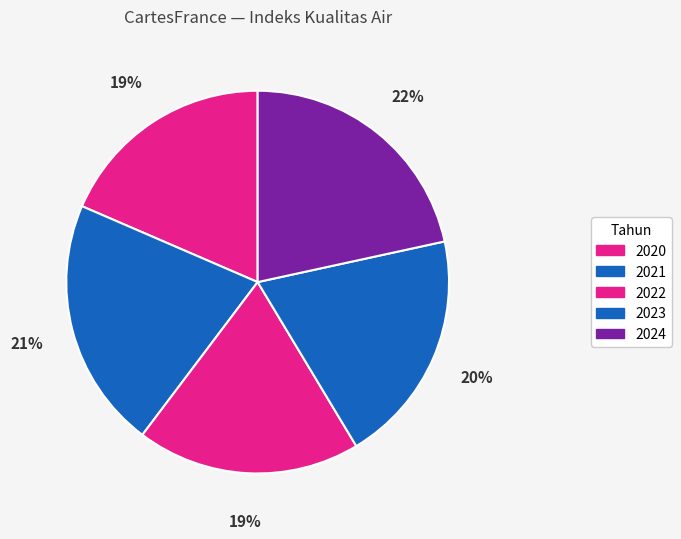

The 2021 slice represents 21% of the pie. True or false?

True